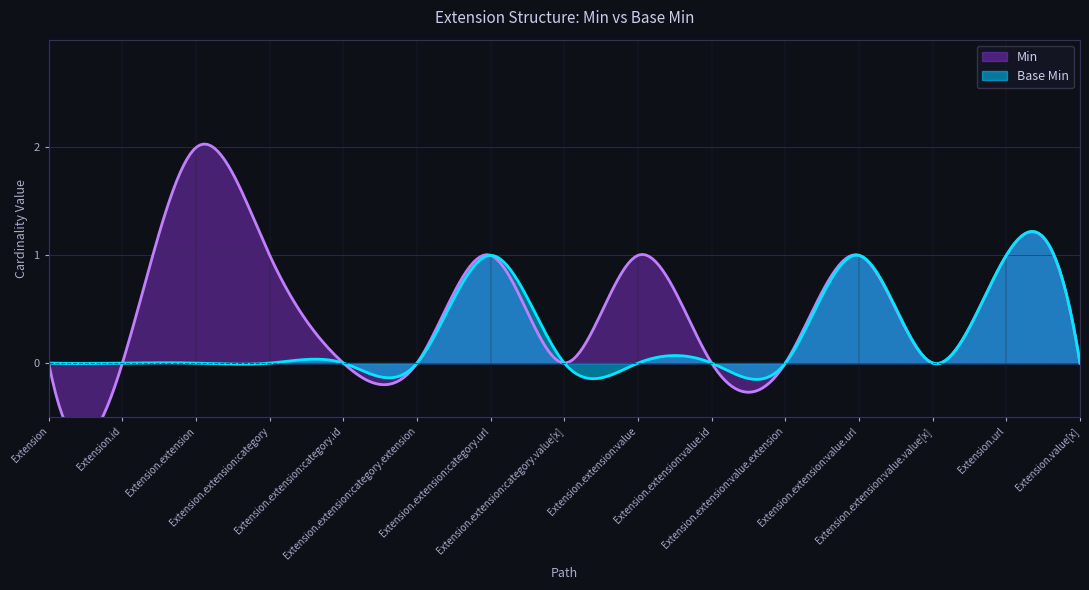

What is the total value across all series at Extension.url?

2